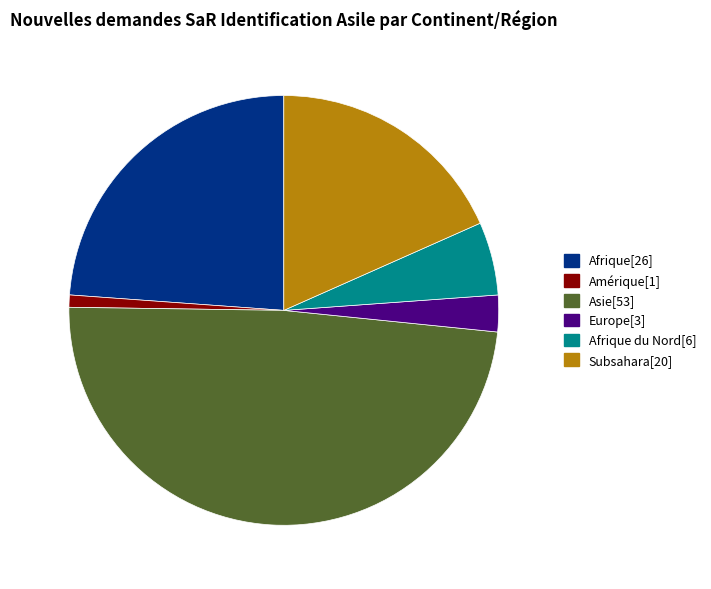

Is Afrique[26] the majority of the pie?

No